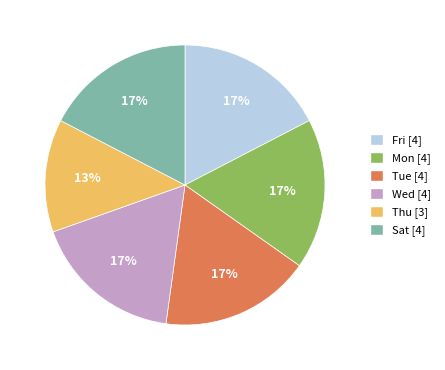

How many segments does this pie chart have?

6